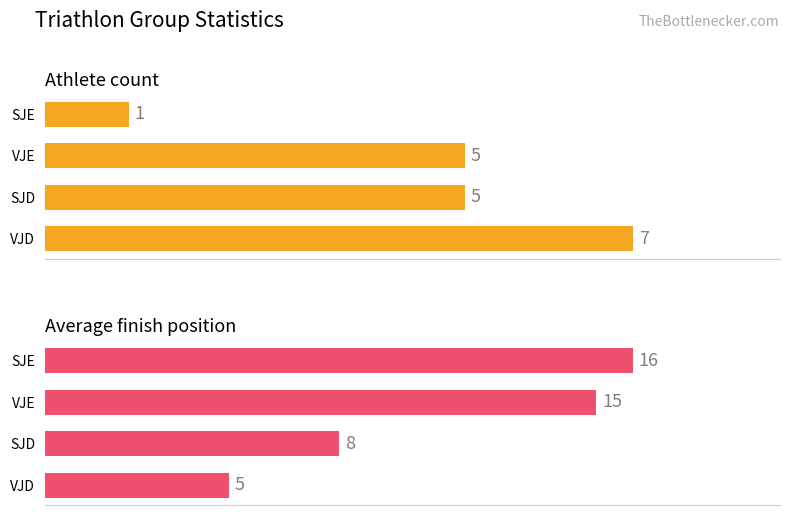

Is the value of Average finish position at SJE greater than the value of Athlete count at VJD?

Yes